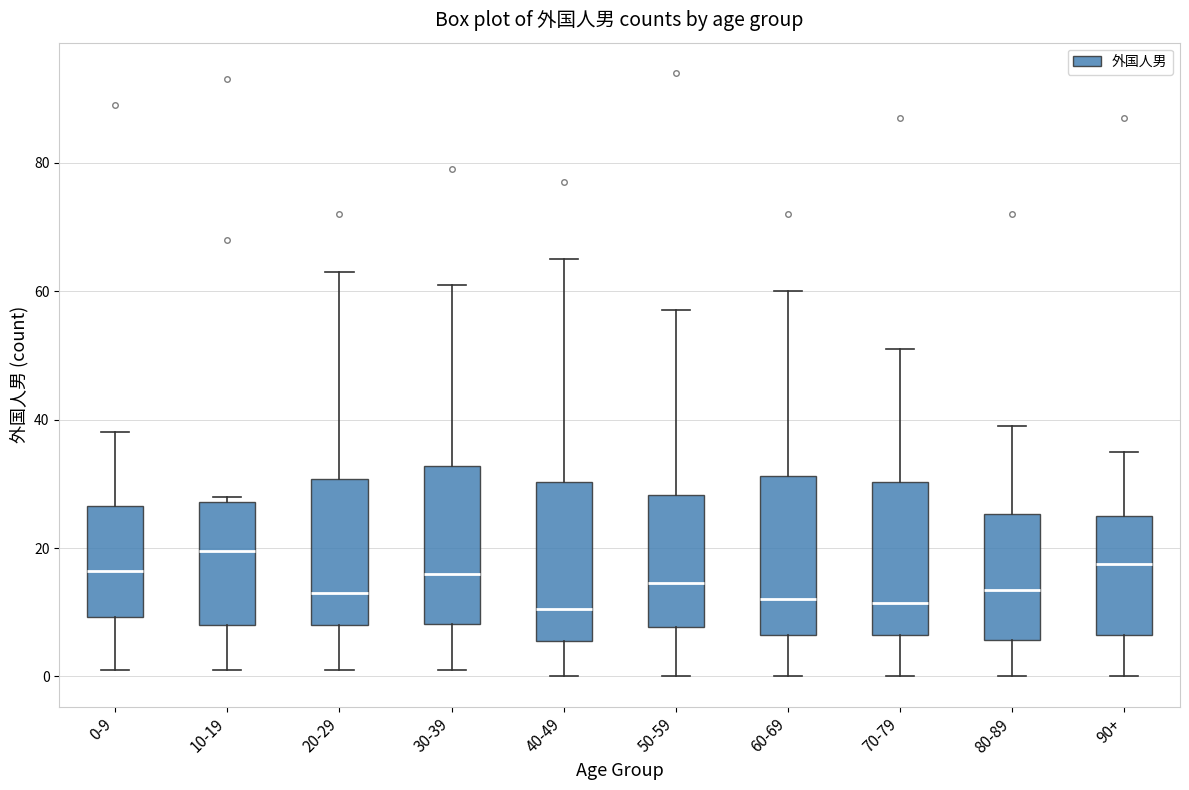

Which box has the highest median line?

10-19